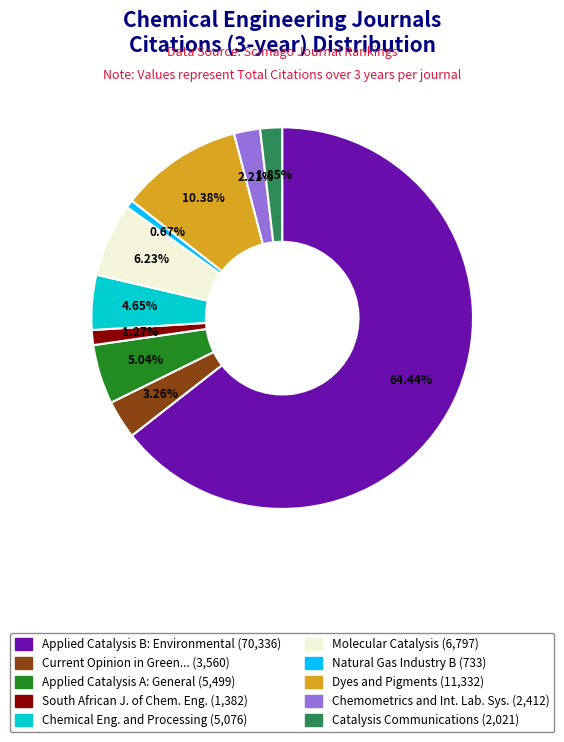

Is there any slice that represents more than half of the pie?

Yes